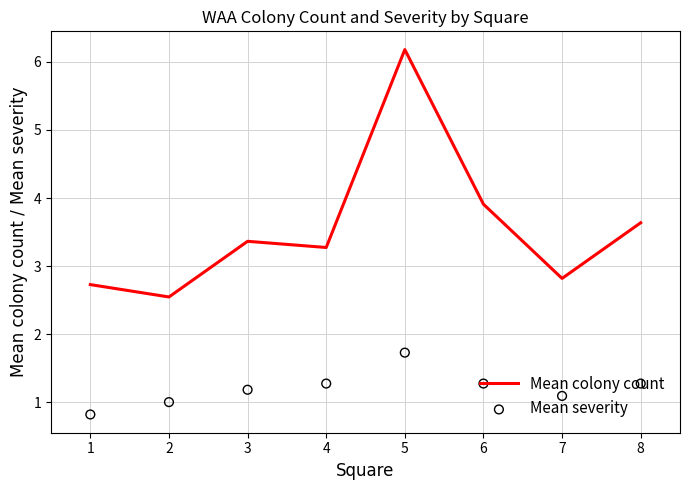

Which series has the largest total across all categories?

Mean colony count